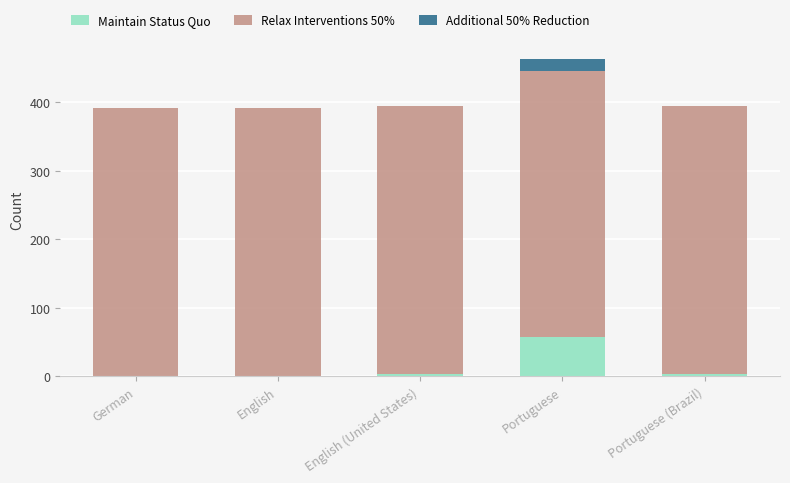

Count the number of categories in the chart.

5